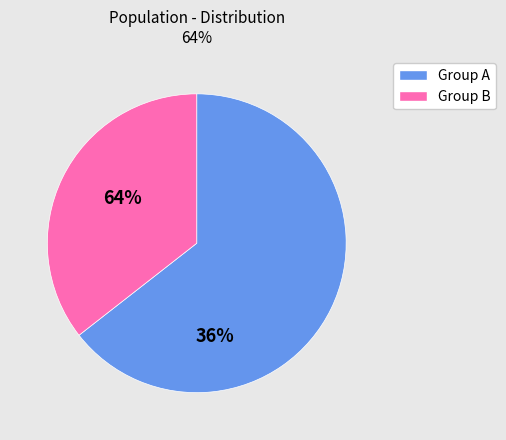

How many slices are in this pie chart?

2